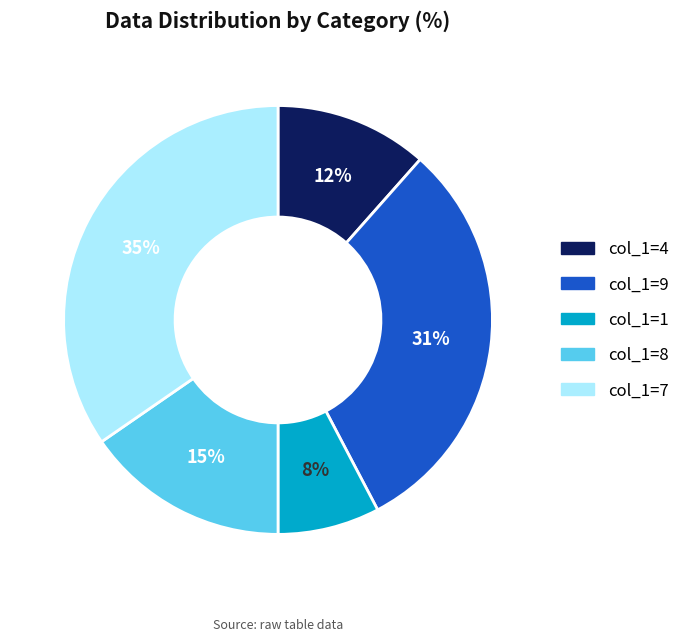

Between col_1=4 and col_1=7, which is larger?

col_1=7